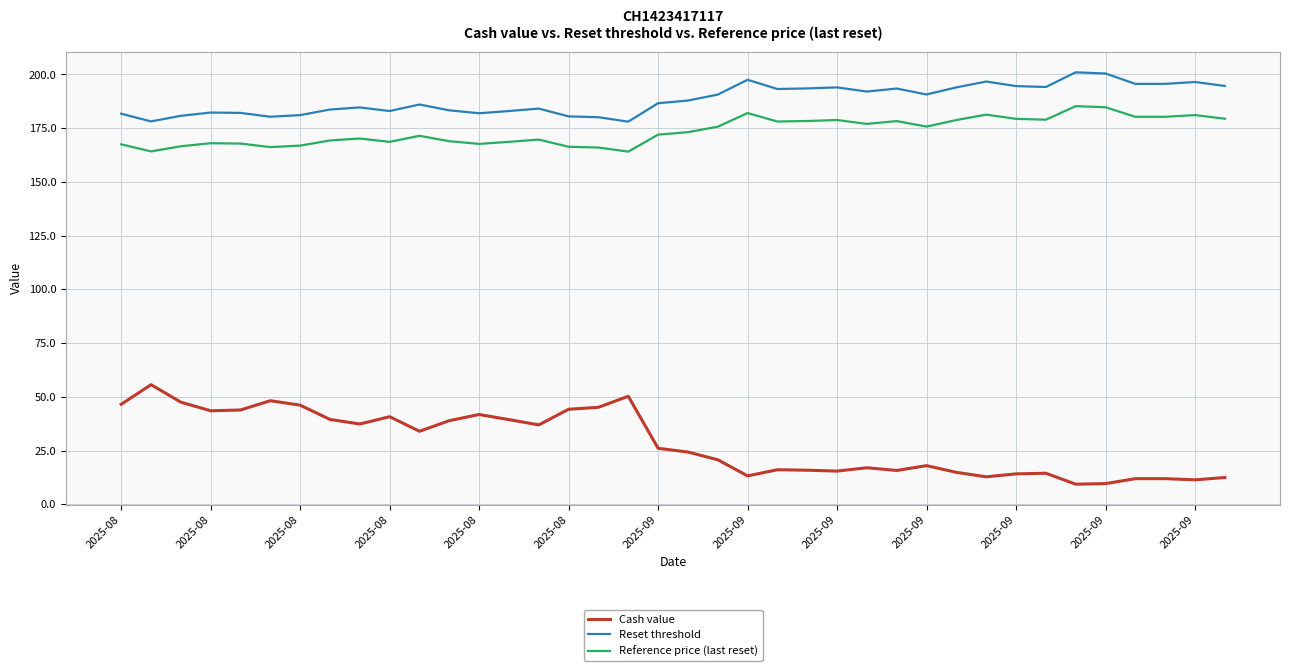

What is the maximum value for Reset threshold?

201.0